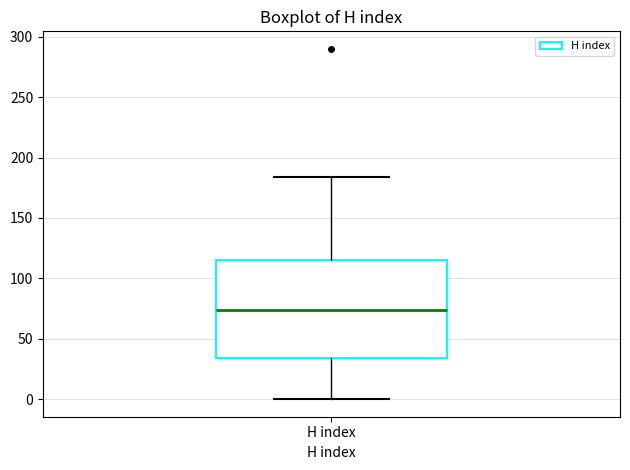

Where does the lower whisker of the box for H index end on the y-axis? The values are not printed on the chart, so give them approximately, as read against the axis.

0